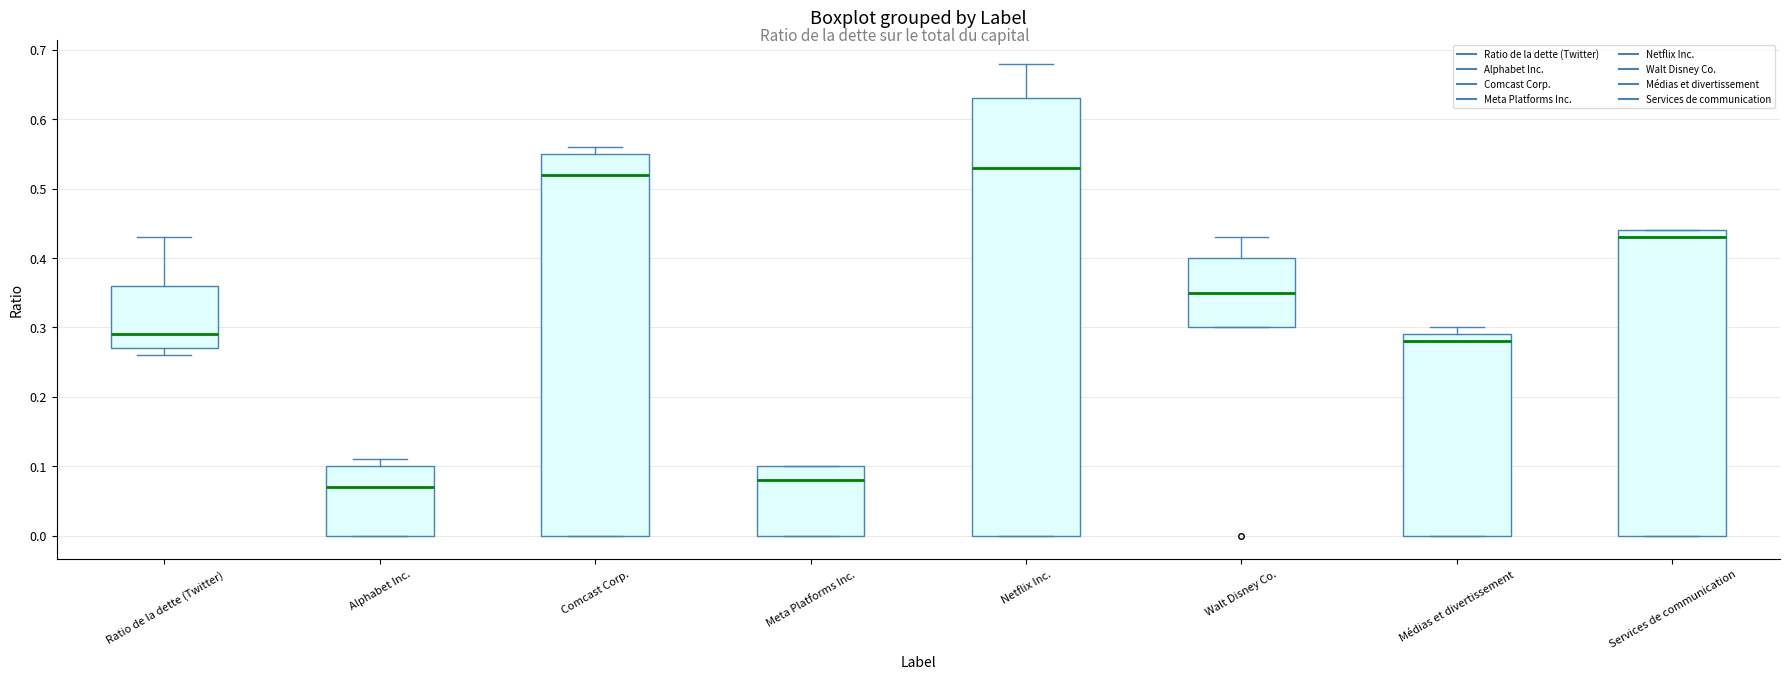

Reading left to right, read every box against the y-axis: the position of its median line, the range the box covers, and the ends of its whiskers. The values are not printed on the chart, so give them approximately, as read against the axis.

Ratio de la dette (Twitter): median 0.29, box 0.27 to 0.36, whiskers 0.26 to 0.43
Alphabet Inc.: median 0.07, box 0.00 to 0.10, whiskers 0.00 to 0.11
Comcast Corp.: median 0.52, box 0.00 to 0.55, whiskers 0.00 to 0.56
Meta Platforms Inc.: median 0.08, box 0.00 to 0.10, whiskers 0.00 to 0.10
Netflix Inc.: median 0.53, box 0.00 to 0.63, whiskers 0.00 to 0.68
Walt Disney Co.: median 0.35, box 0.30 to 0.40, whiskers 0.30 to 0.43
Médias et divertissement: median 0.28, box 0.00 to 0.29, whiskers 0.00 to 0.30
Services de communication: median 0.43, box 0.00 to 0.44, whiskers 0.00 to 0.44